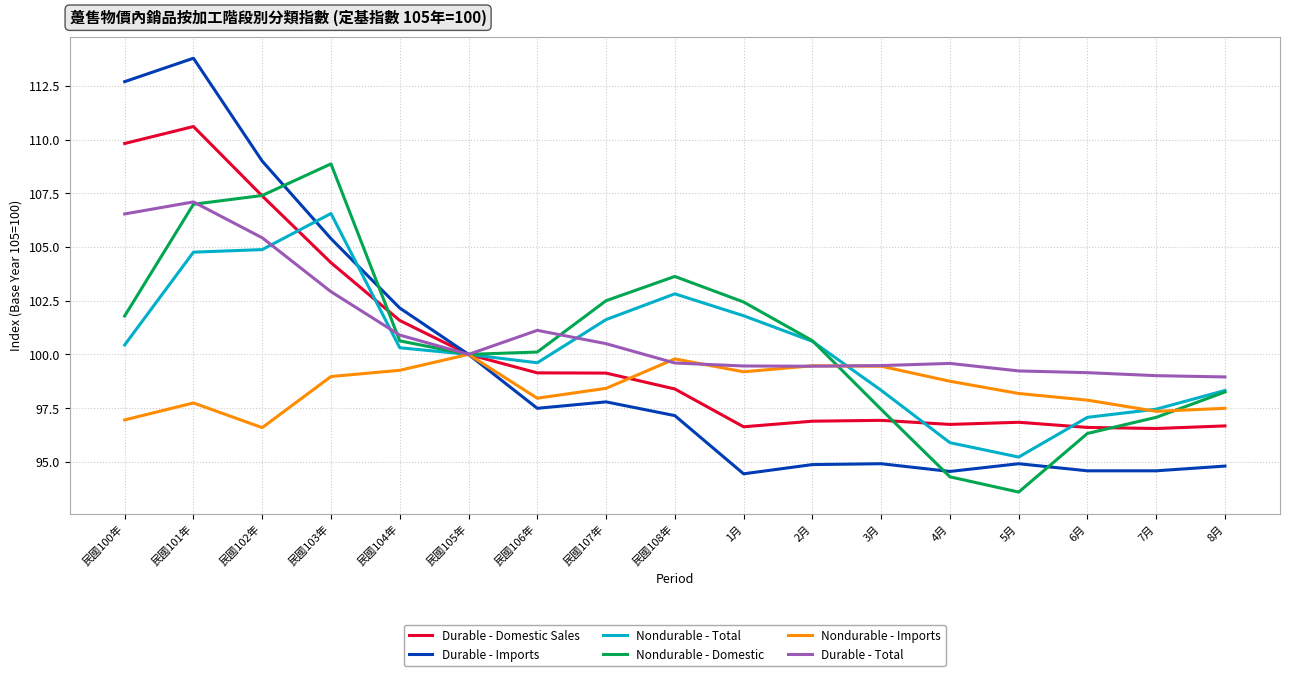

Where is Durable - Imports nearest to the value 104?

民國103年